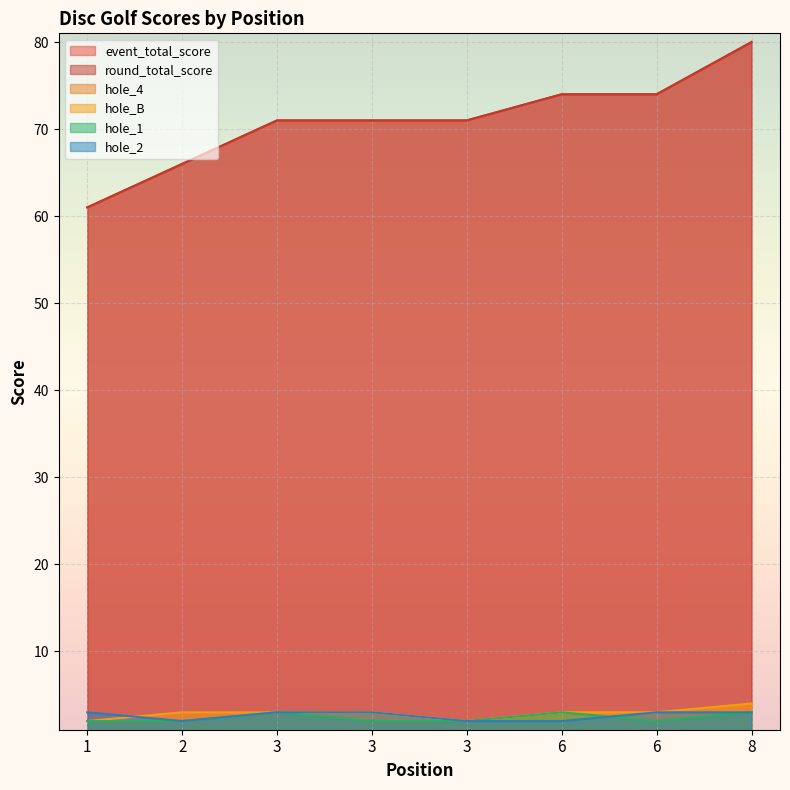

The value of hole_B at 1 is 3. True or false?

False